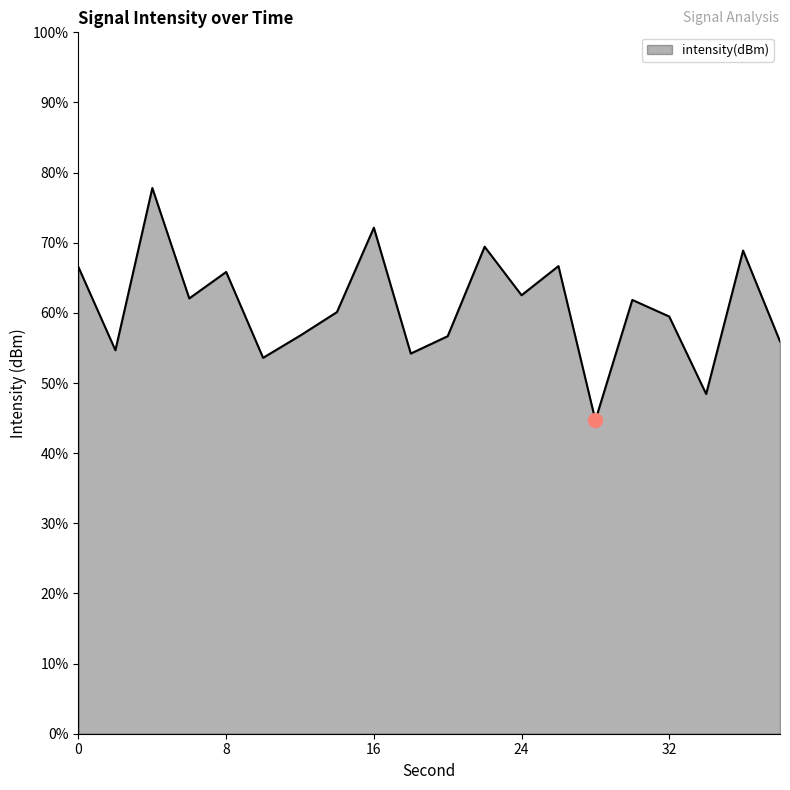

What is the greatest value displayed?

77.8